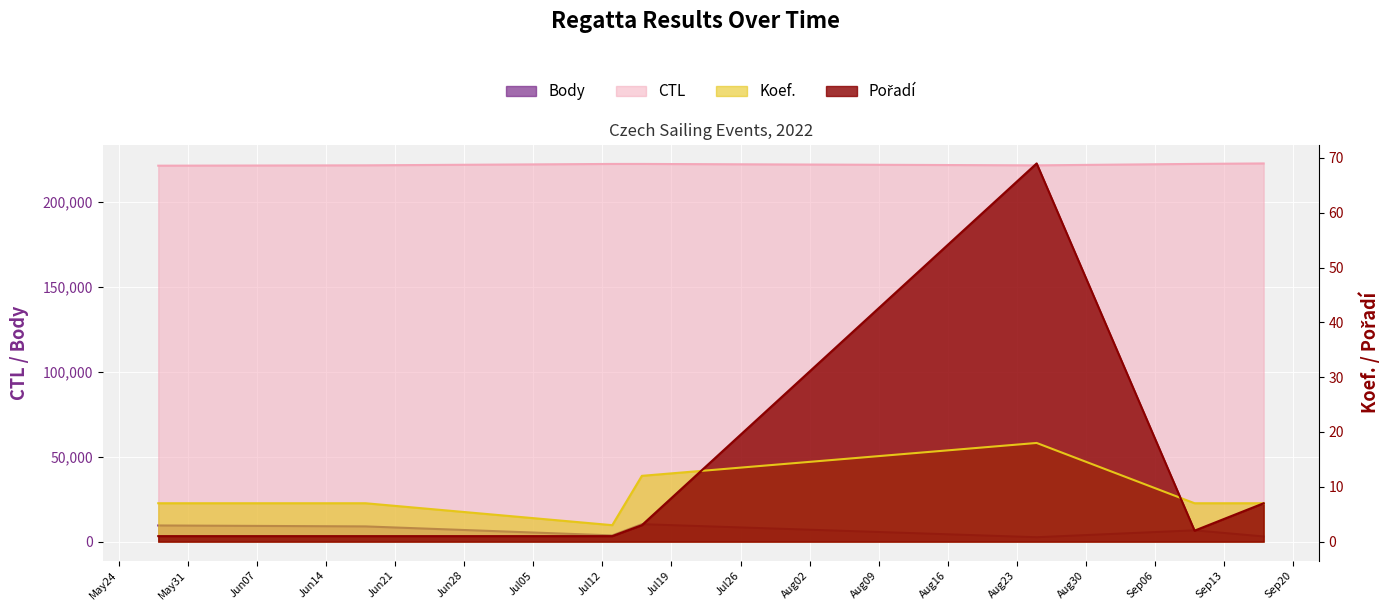

Which series has the widest spread of values?

Body